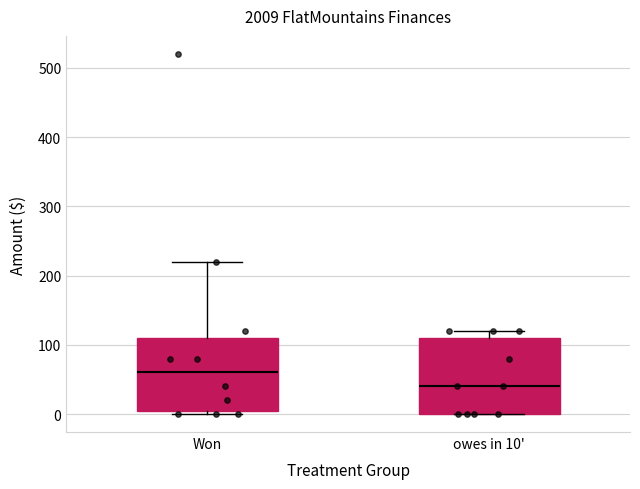

Reading left to right, read every box against the y-axis: the position of its median line, the range the box covers, and the ends of its whiskers. The values are not printed on the chart, so give them approximately, as read against the axis.

Won: median 60, box 10 to 110, whiskers 0 to 220
owes in 10': median 40, box 0 to 110, whiskers 0 to 120